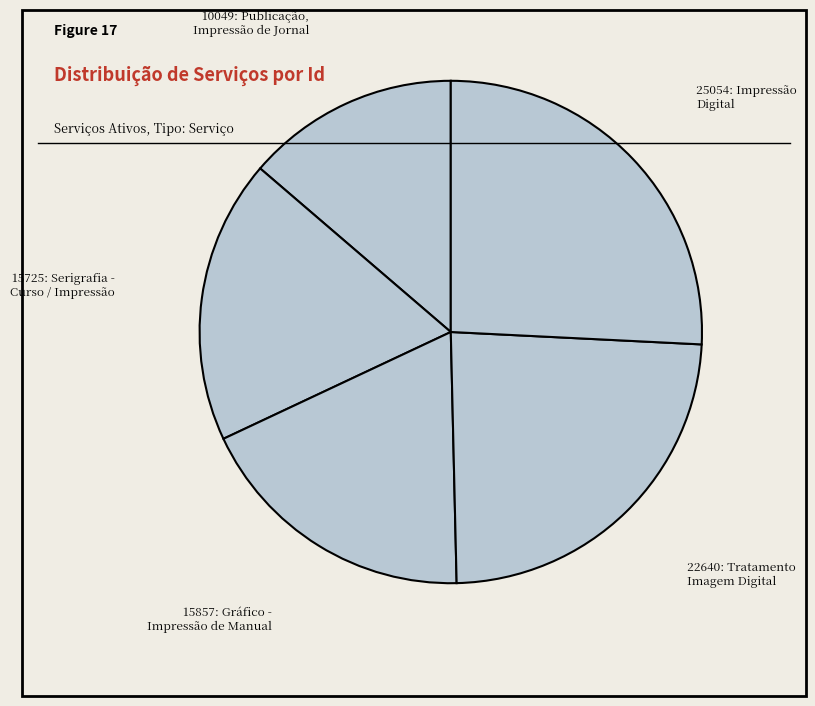

The 22640: Tratamento Imagem Digital slice represents 11% of the pie. True or false?

False